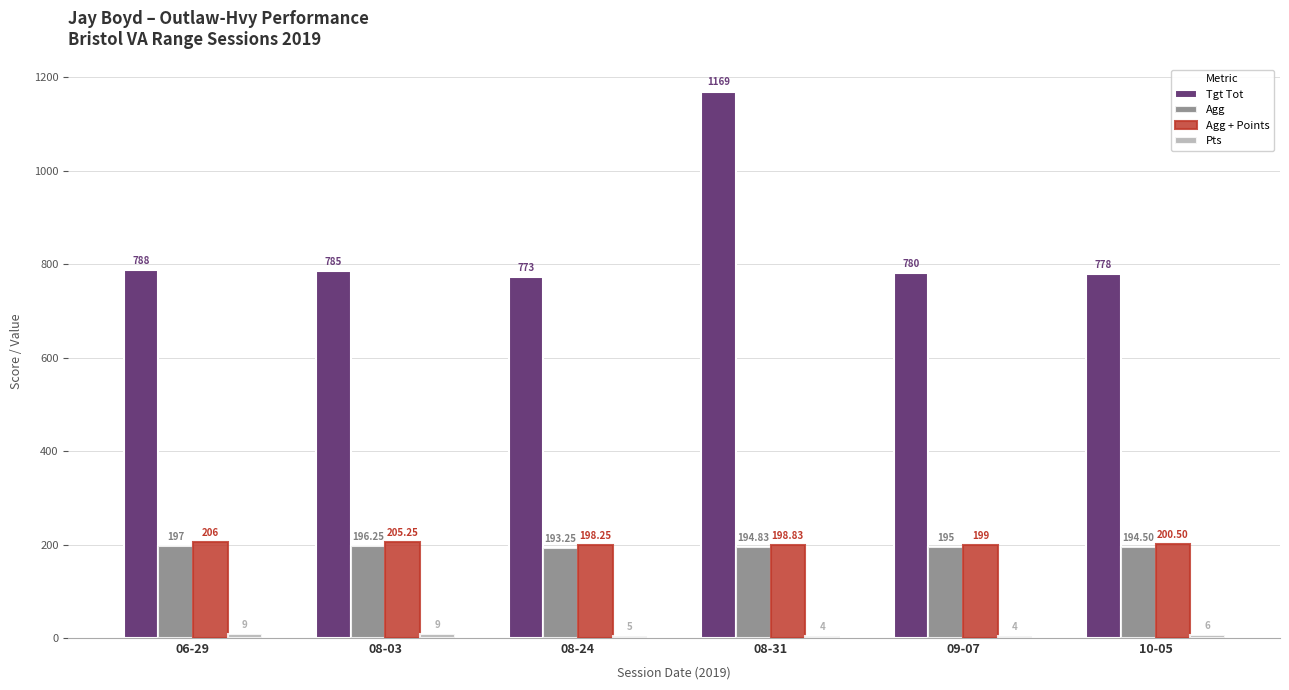

Which series has the largest range (max minus min)?

Tgt Tot